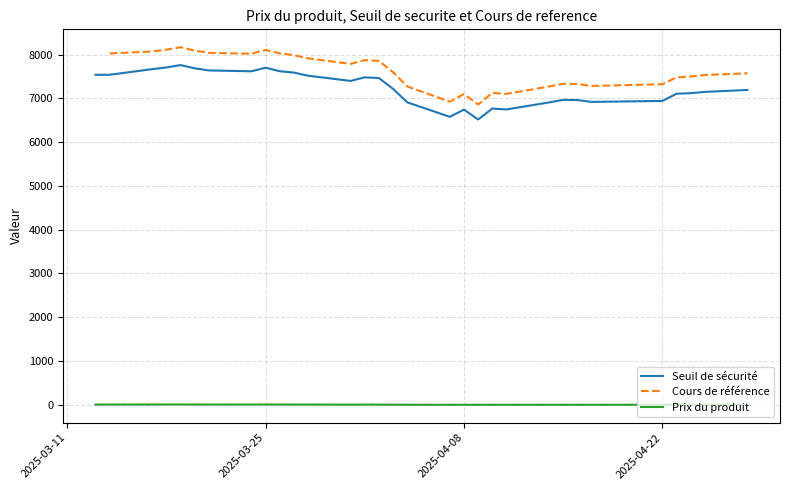

Which series has the widest spread of values?

Seuil de sécurité